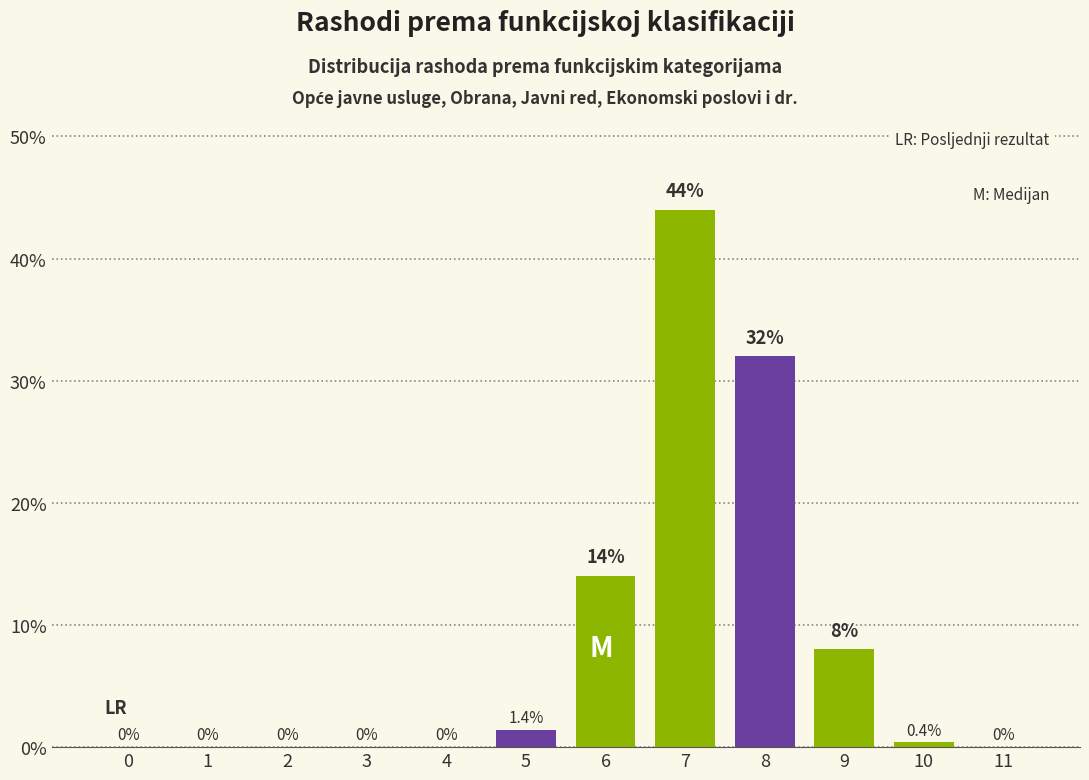

Reading left to right, list all the values displayed in this chart.

0=0.0	1=0.0	2=0.0	3=0.0	4=0.0	5=1.4	6=14.0	7=44.0	8=32.0	9=8.0	10=0.4	11=0.0